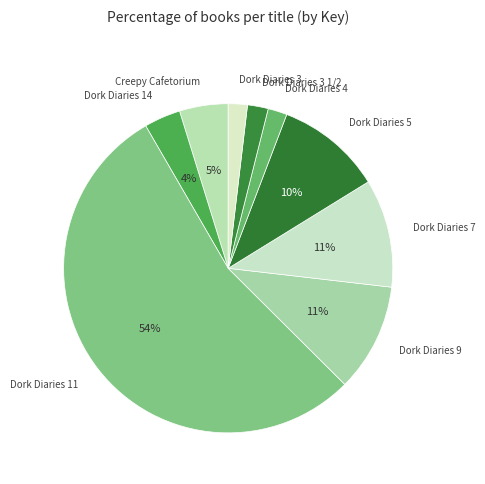

Count the number of slices in the pie.

9